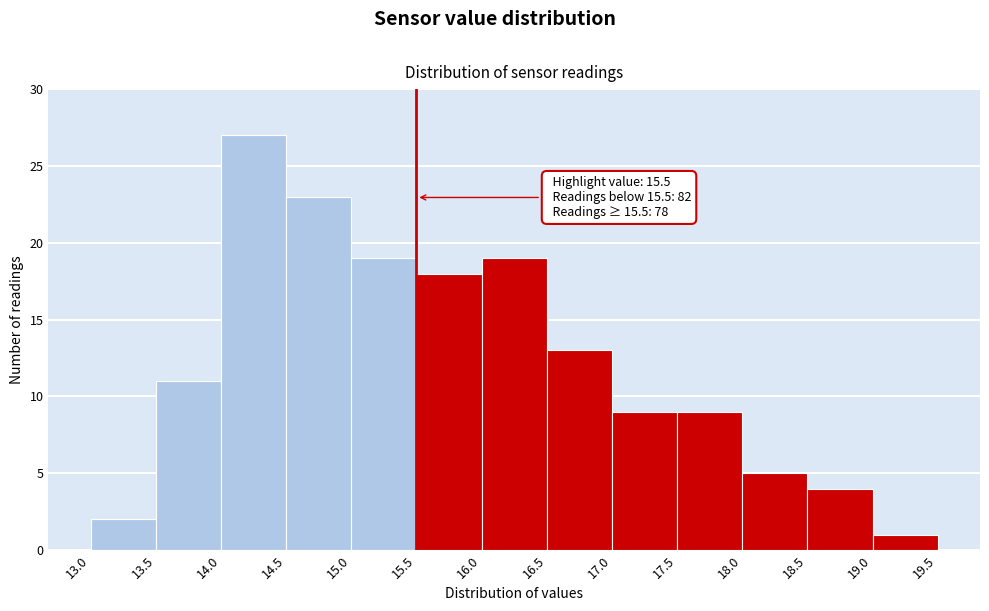

Over which range of the x-axis is the bar tallest?

14.0 to 14.5